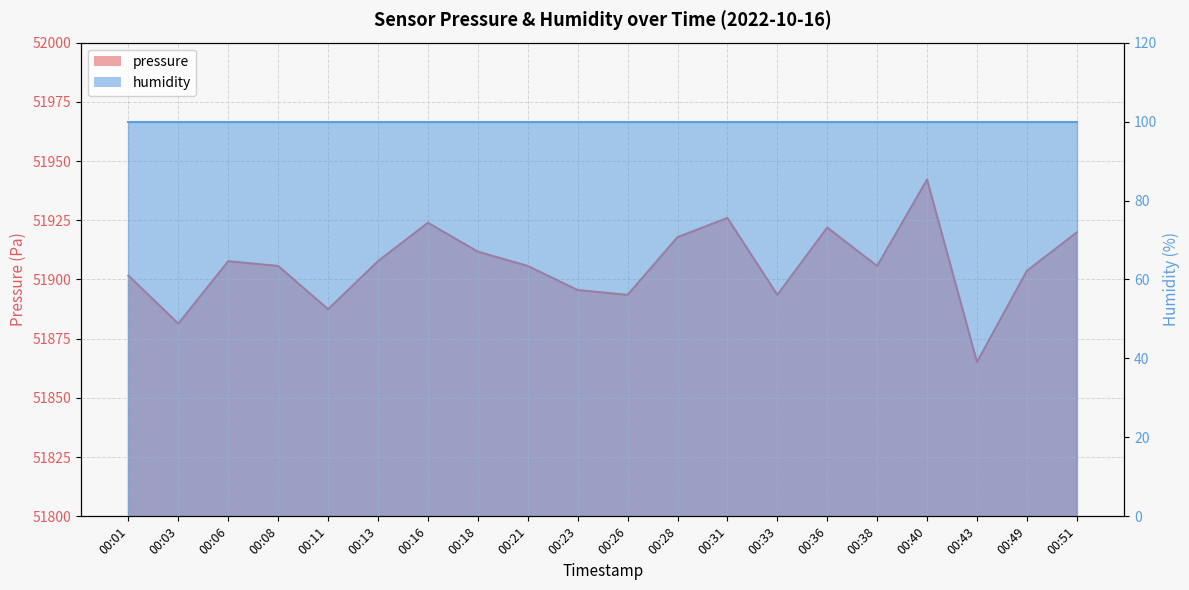

Reading right to left, list all the values displayed in this chart.

51919.9	51903.7	51865.1	51942.2	51905.7	51921.9	51893.5	51926.0	51917.8	51893.5	51895.5	51905.7	51911.8	51923.9	51907.7	51887.4	51905.7	51907.7	51881.3	51901.6